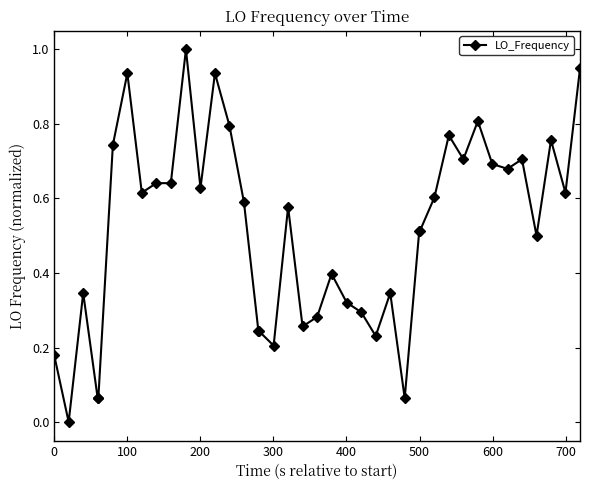

True or false: the data has more than 1 interior local peaks.

True